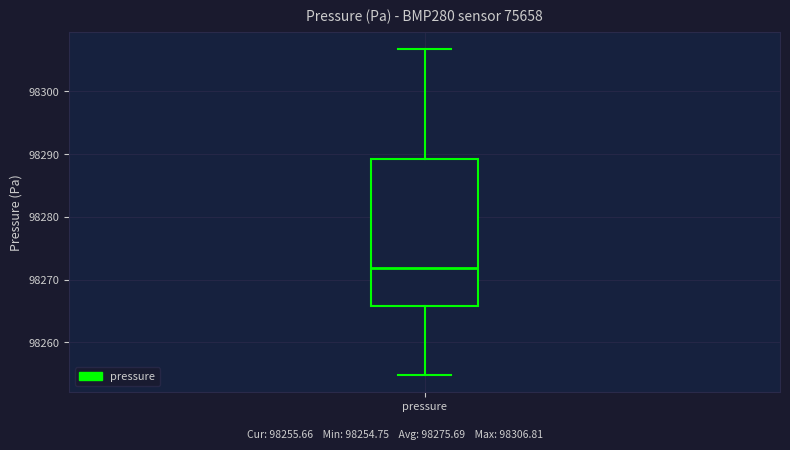

Transcribe this box plot: give where the median line is, the range the box spans, and where the two whiskers end, as read against the y-axis. The values are not printed on the chart, so give them approximately, as read against the axis.

median 98272, box 98266 to 98289, whiskers 98255 to 98307